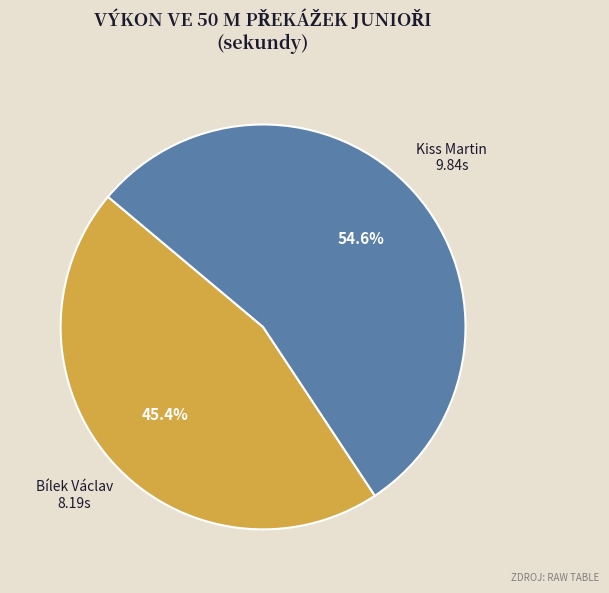

Does any single category account for the majority?

Yes